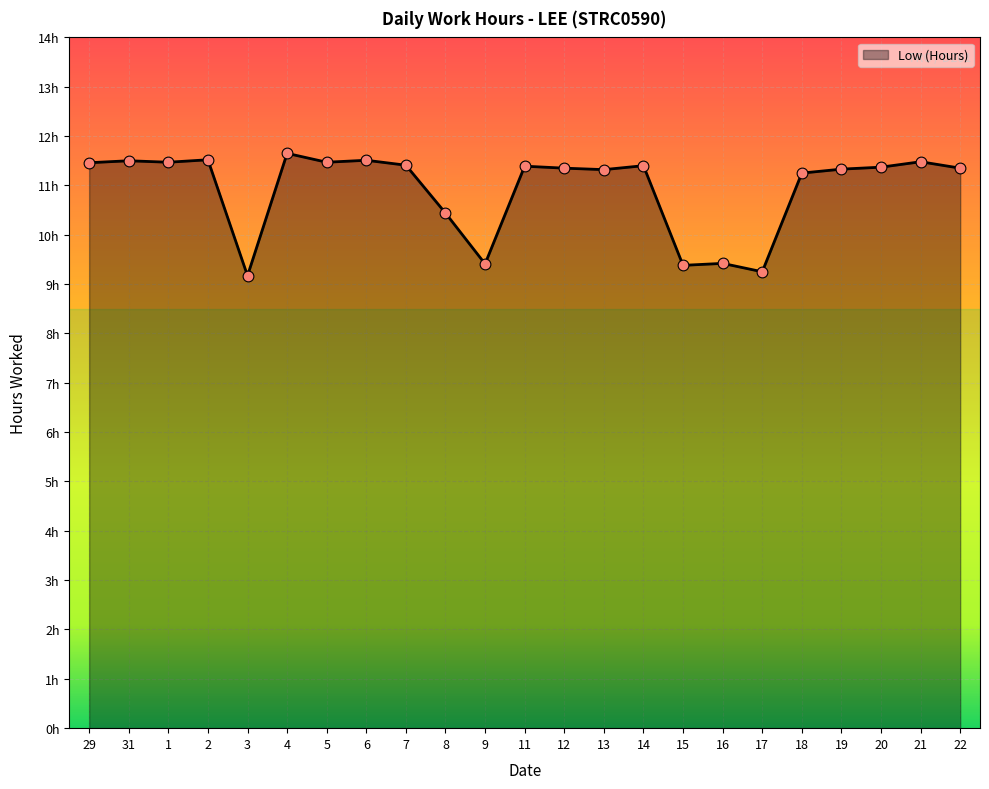

What is the change in value from 12 to 18?

-0.1